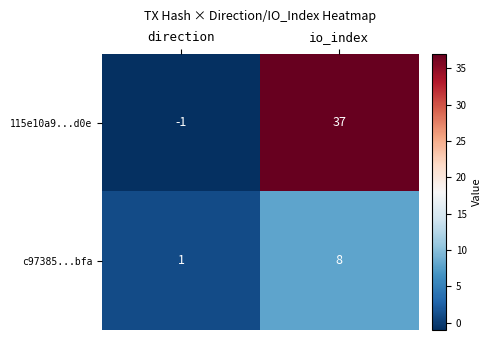

At which label is c97385...bfa closest to 4?

direction